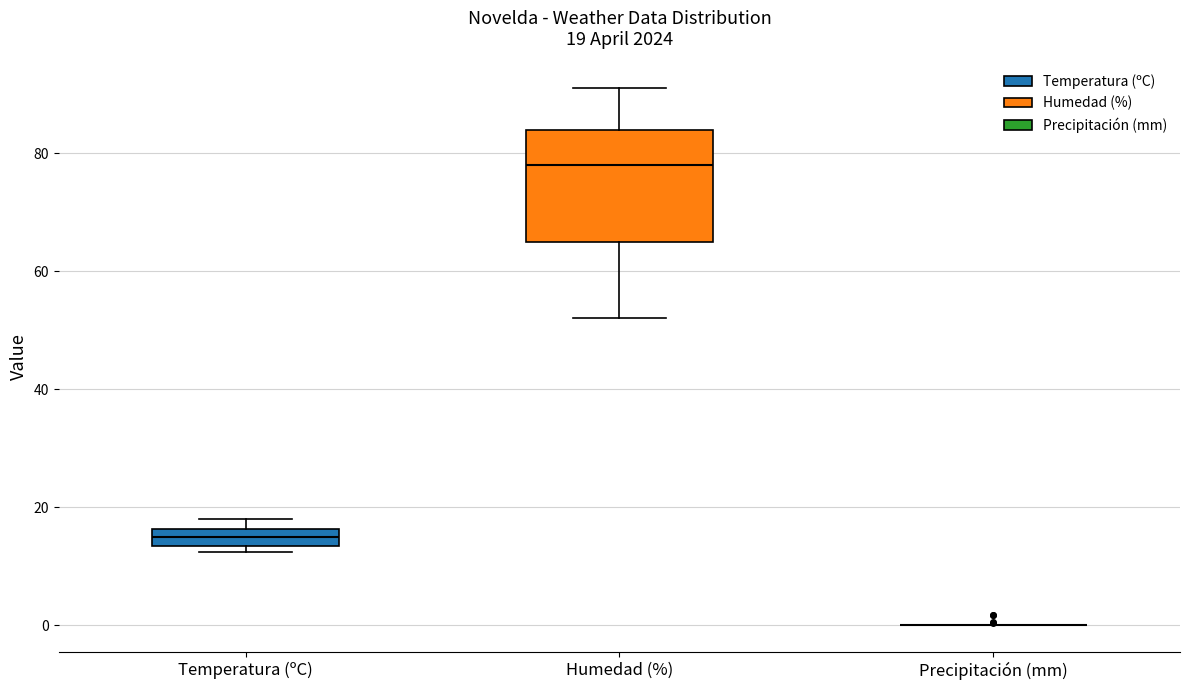

Comparing the boxes themselves (not the whiskers), which one is the tallest?

Humedad (%)